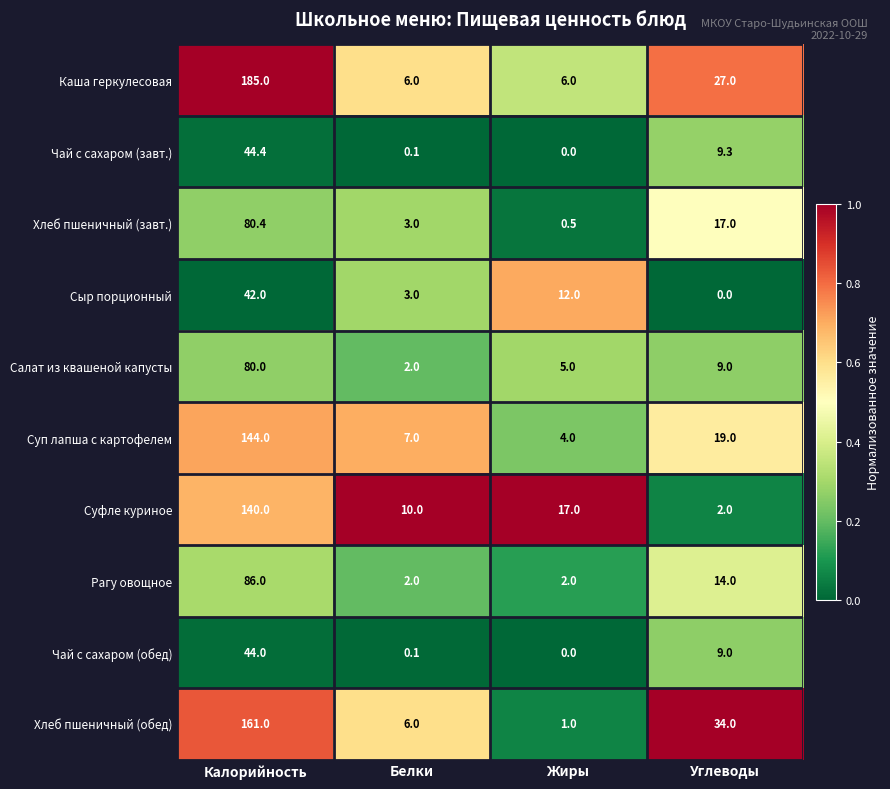

What is the maximum value shown in the chart?

185.0